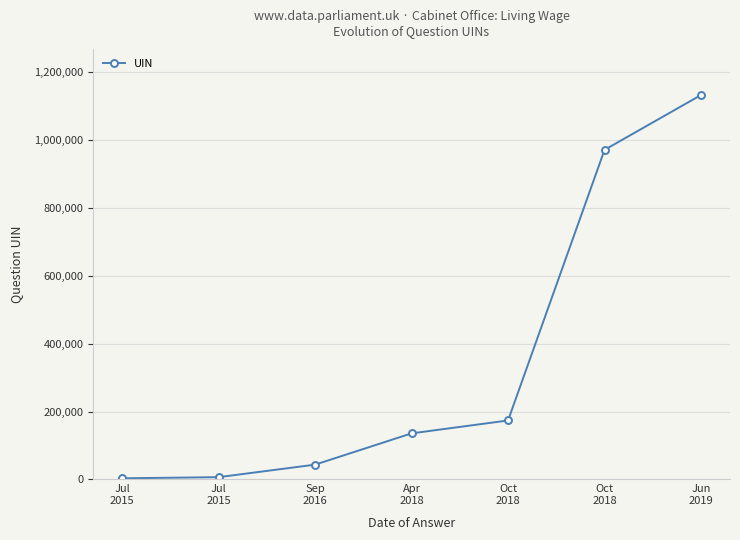

Where does the data first go above 135684?

Oct
2018